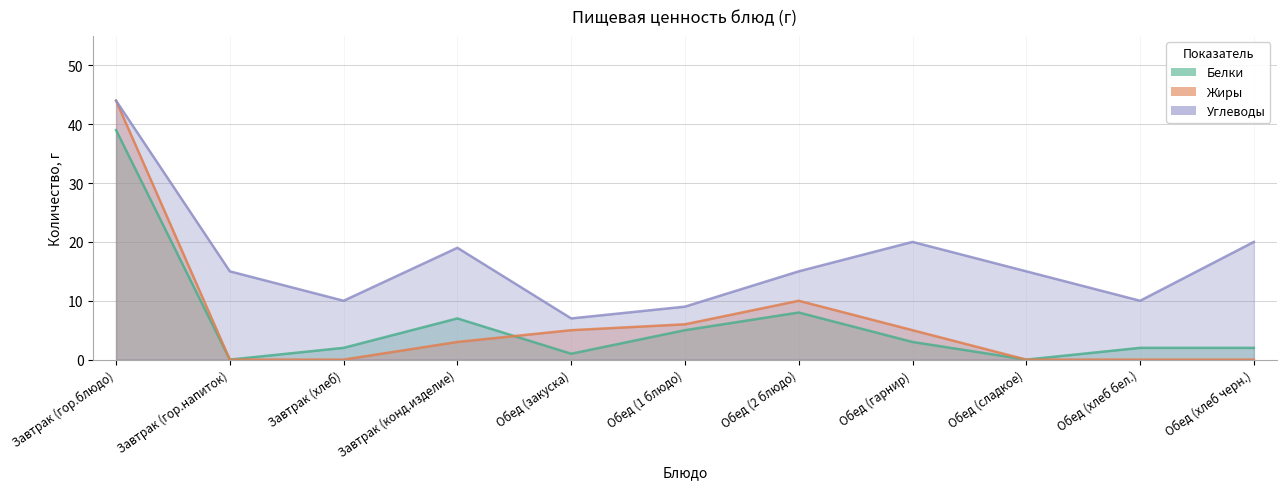

Reading right to left, what are all the values shown in this chart?

Белки: 2	2	0	3	8	5	1	7	2	0	39
Жиры: 0	0	0	5	10	6	5	3	0	0	44
Углеводы: 20	10	15	20	15	9	7	19	10	15	44